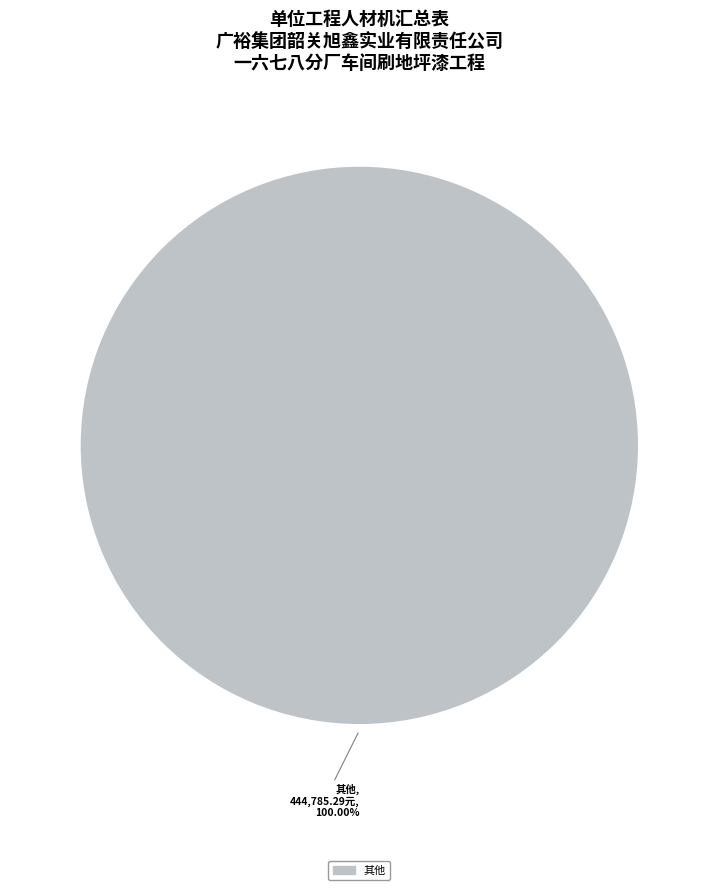

Is there any slice that represents more than half of the pie?

Yes